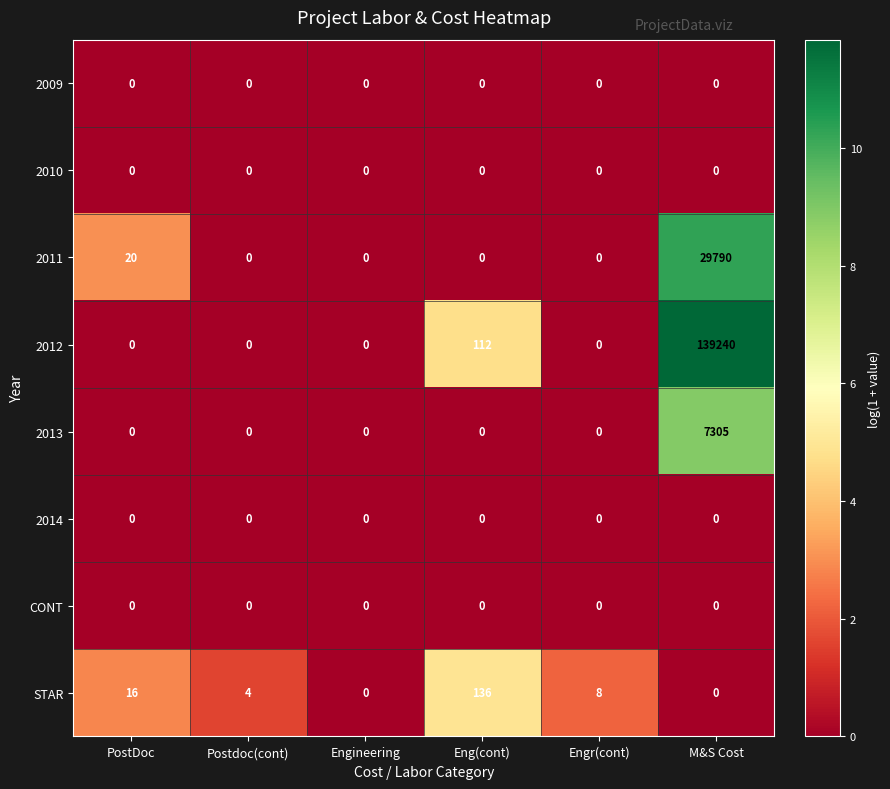

What is the total value across all series at Postdoc(cont)?

4